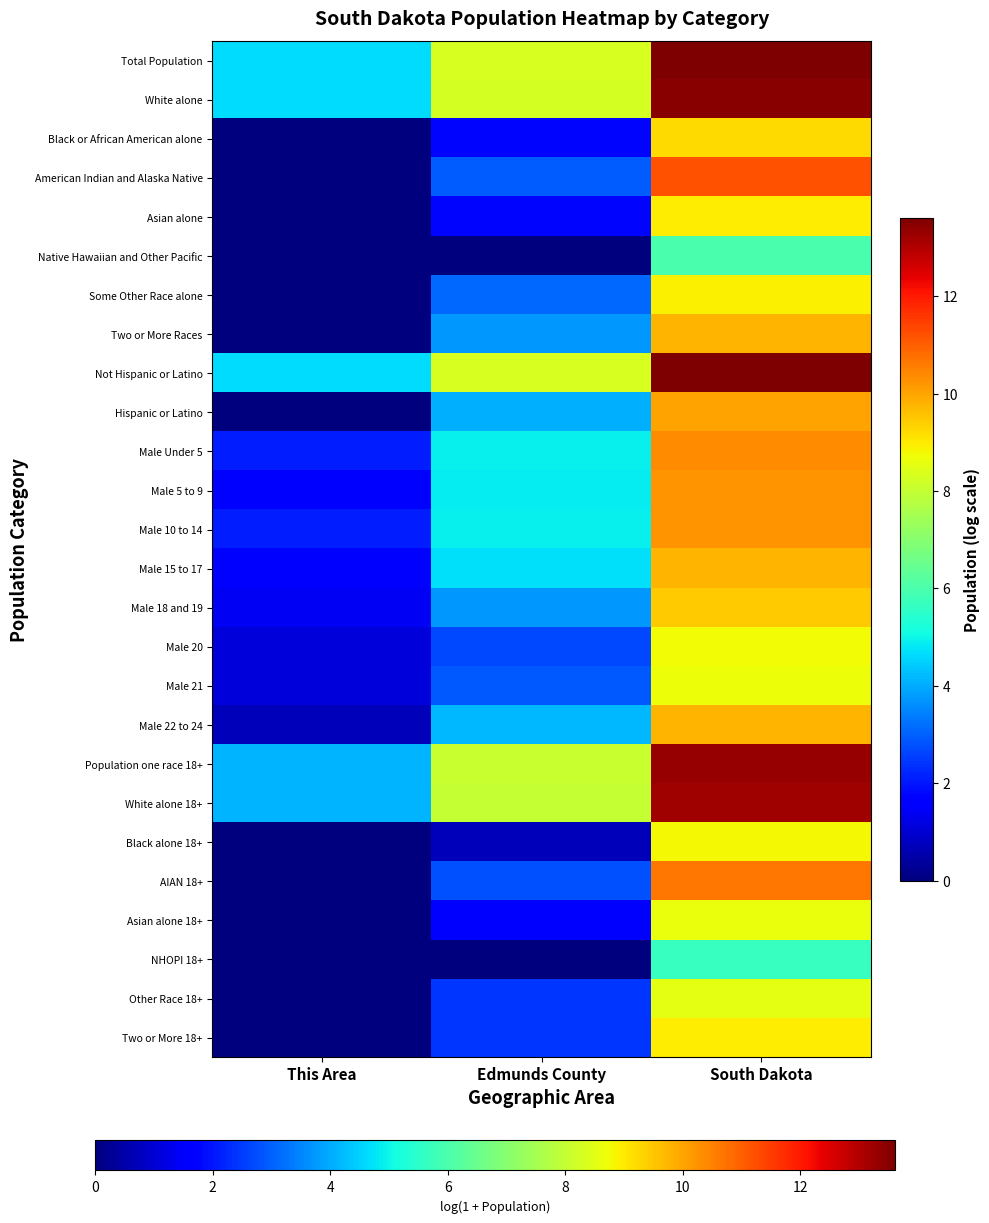

How many data points in American Indian and Alaska Native are above 2?

2